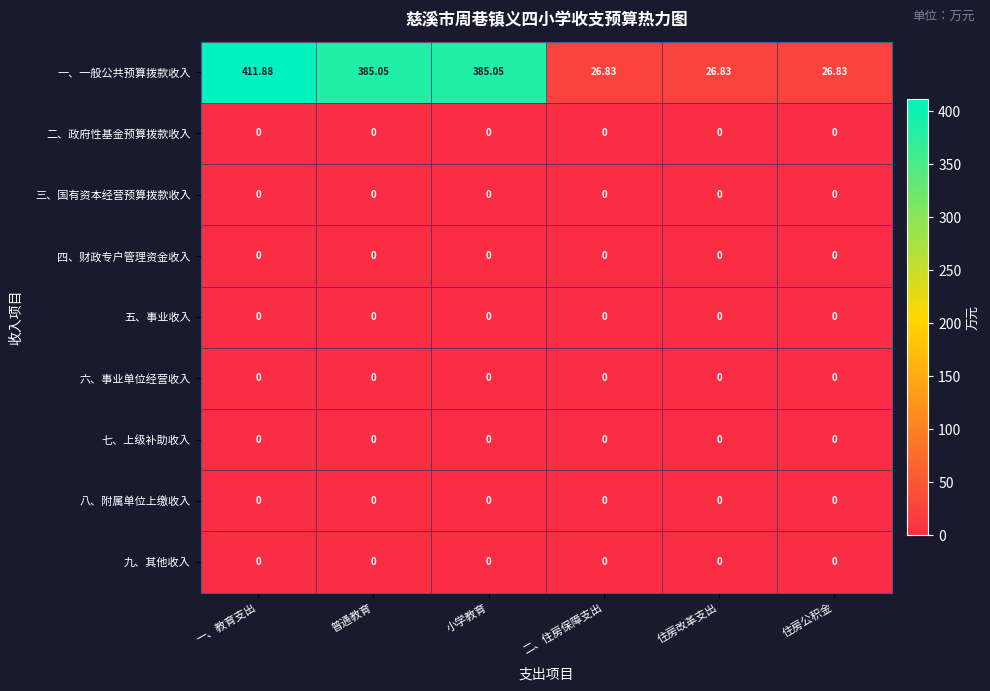

At which category is the sum across all series the highest?

一、教育支出